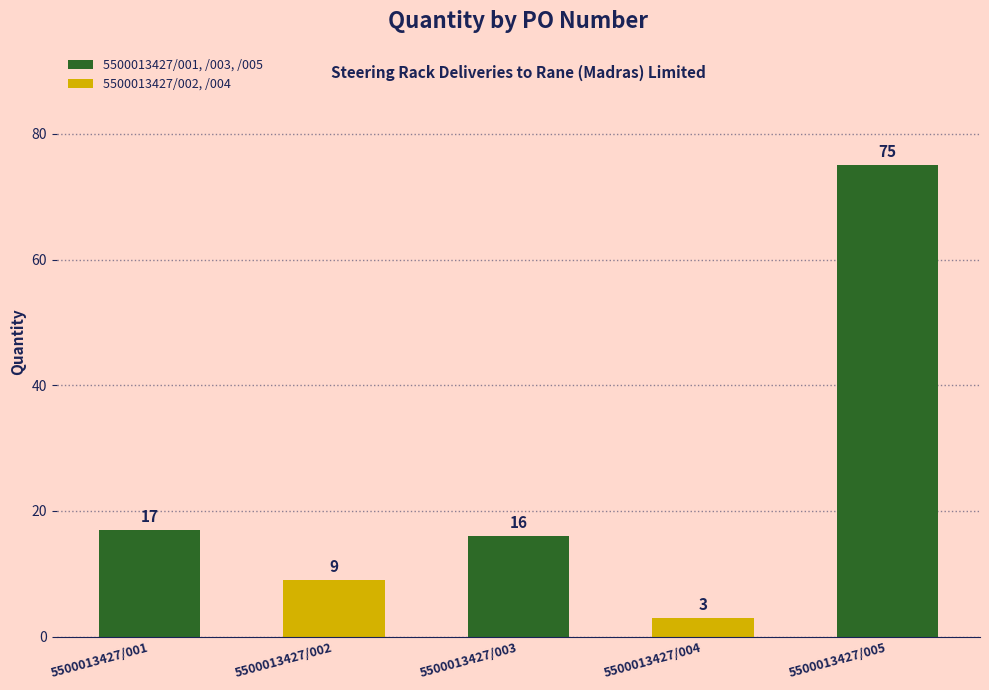

How many bars are there in total?

5